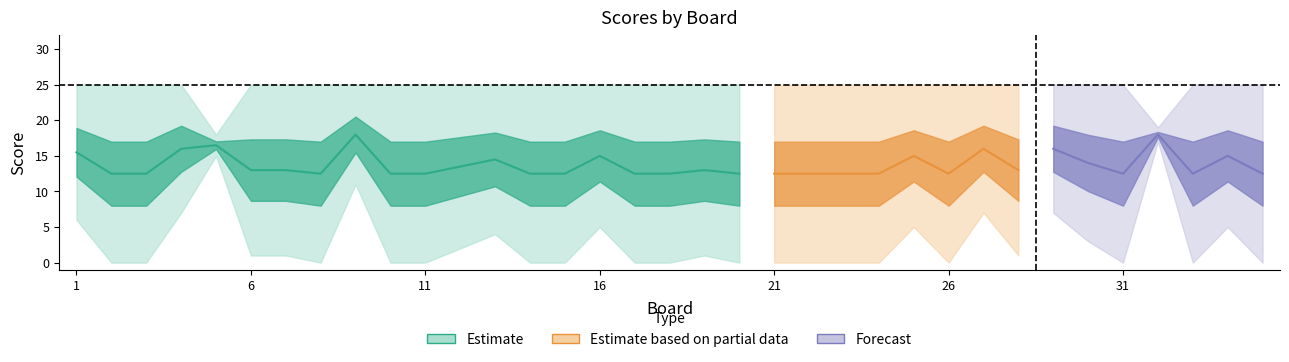

Reading left to right, what are all the values shown in this chart?

Score 1: 25	25	25	25	15	25	25	25	25	25	25	25	25	25	25	25	25	25	25	25	25	25	25	25	25	25	25	25	7	25	25	19	25	25	25
Score 2: 6	0	0	7	18	1	1	0	11	0	0	2	4	0	0	5	0	0	1	0	0	0	0	0	5	0	7	1	25	3	0	17	0	5	0